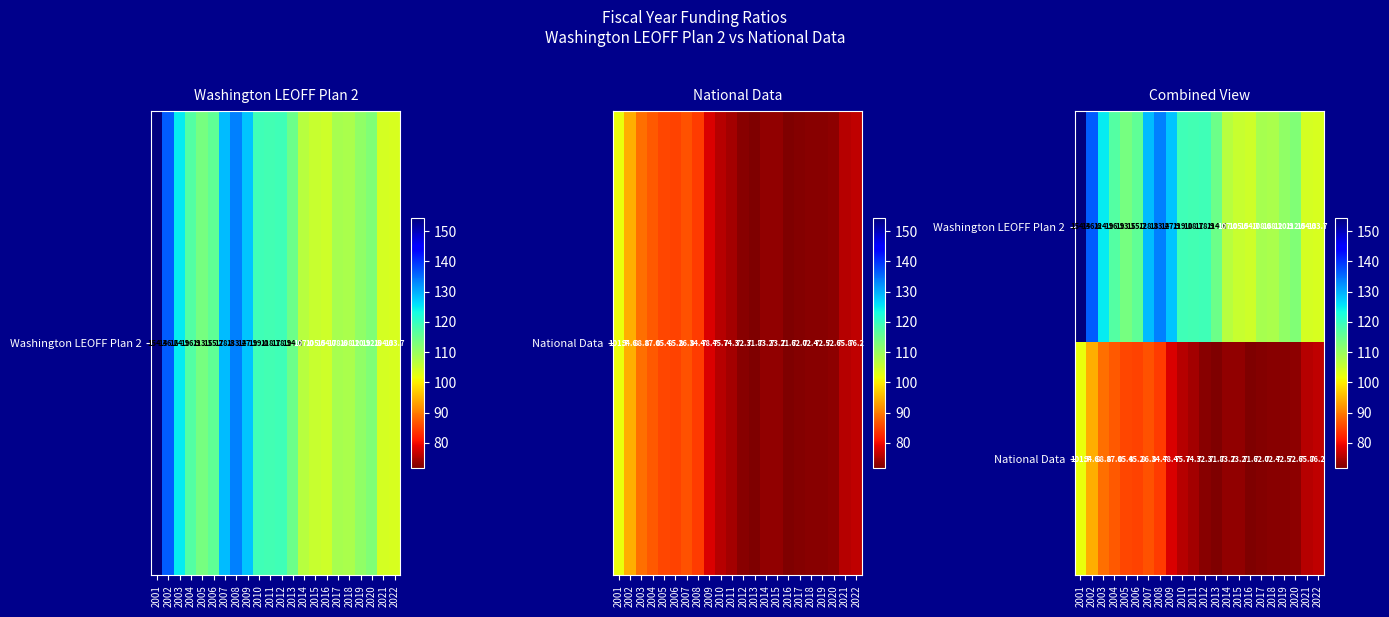

The Washington LEOFF Plan 2 series shows 61.8 at 2008. True or false?

False